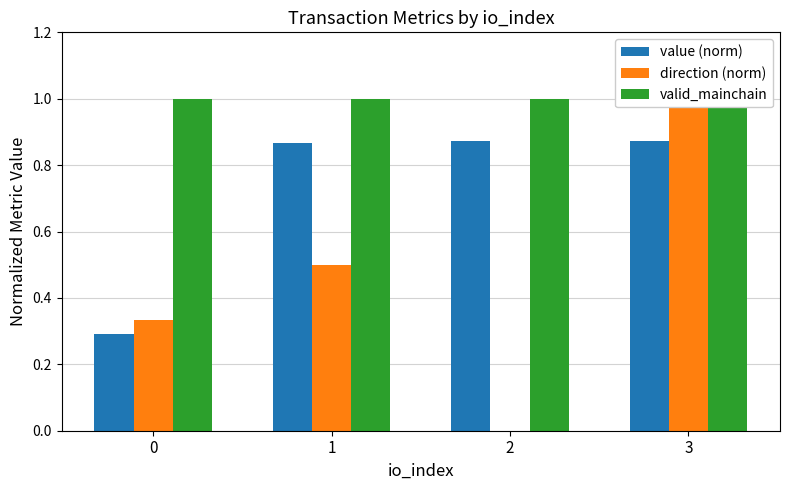

Which label corresponds to the largest value in the chart?

3